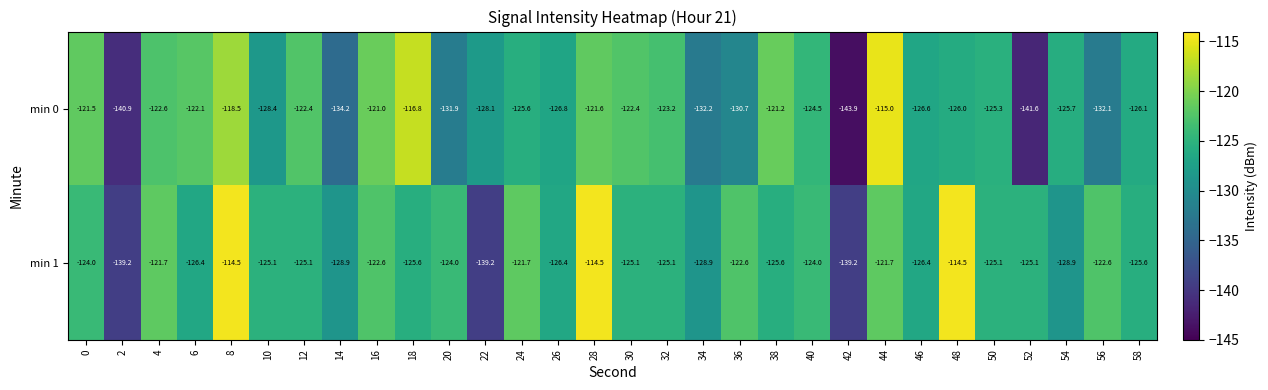

List the series in order of their peak value, lowest first.

min 0, min 1